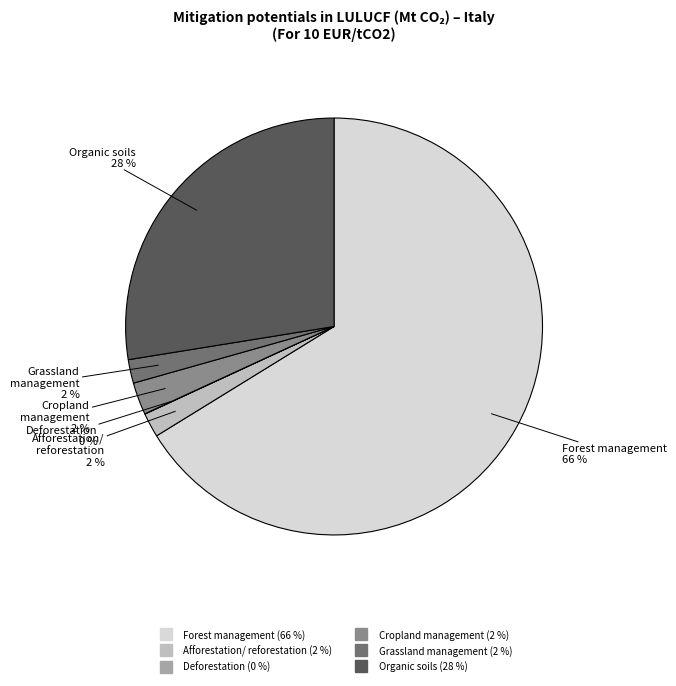

Does any single category account for the majority?

Yes